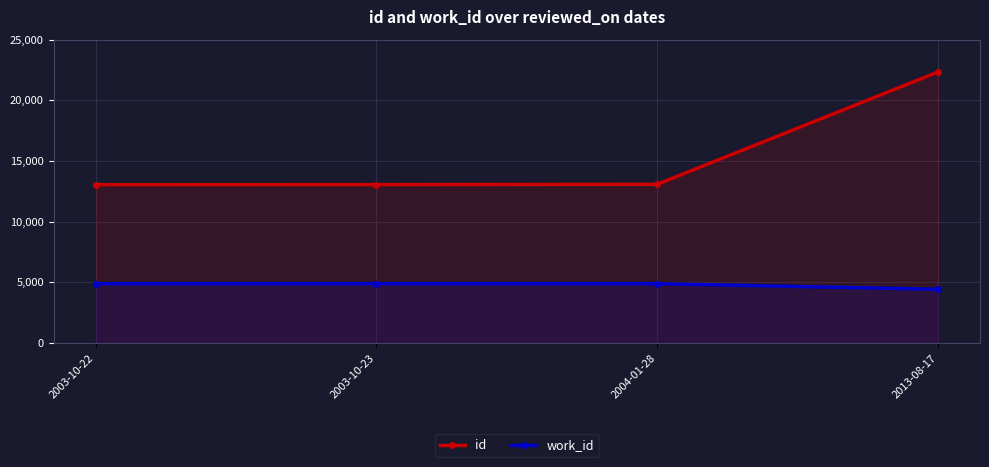

How many series are shown in this chart?

2